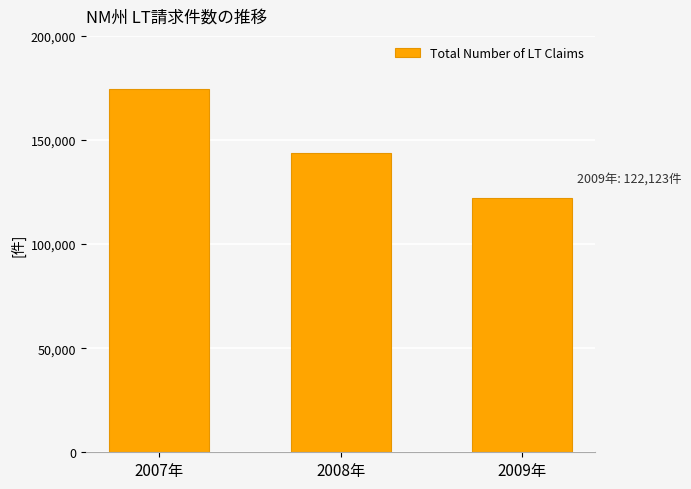

True or false: the data shows 57442 at 2008年.

False